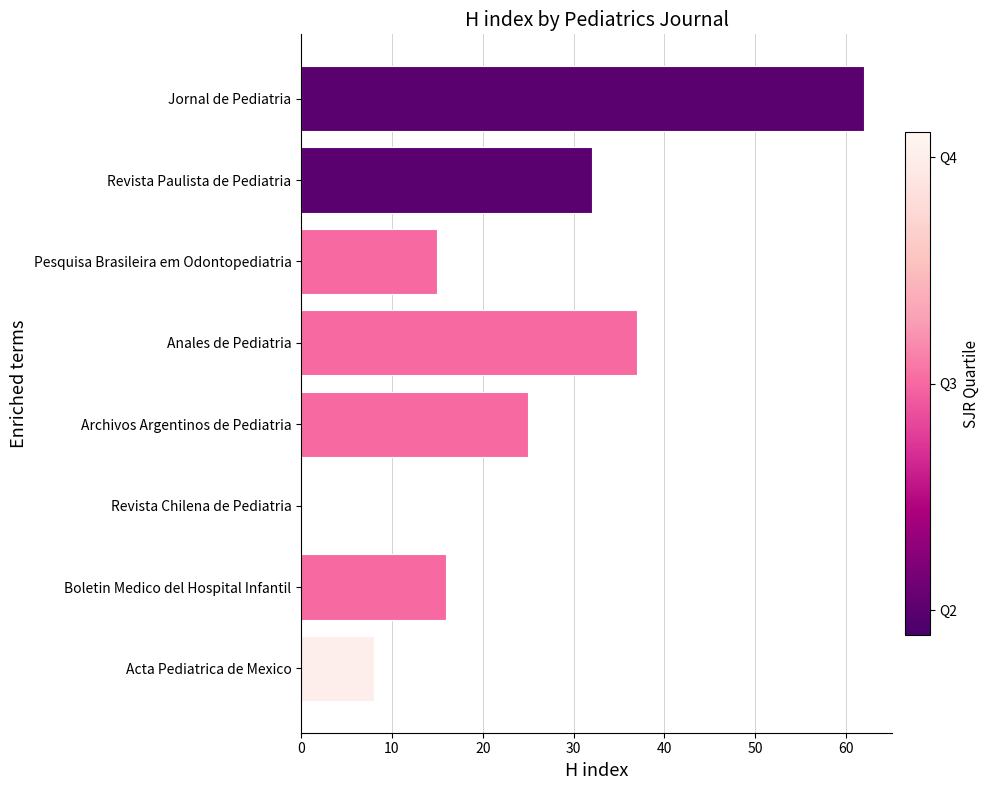

Are the bars horizontal?

Yes